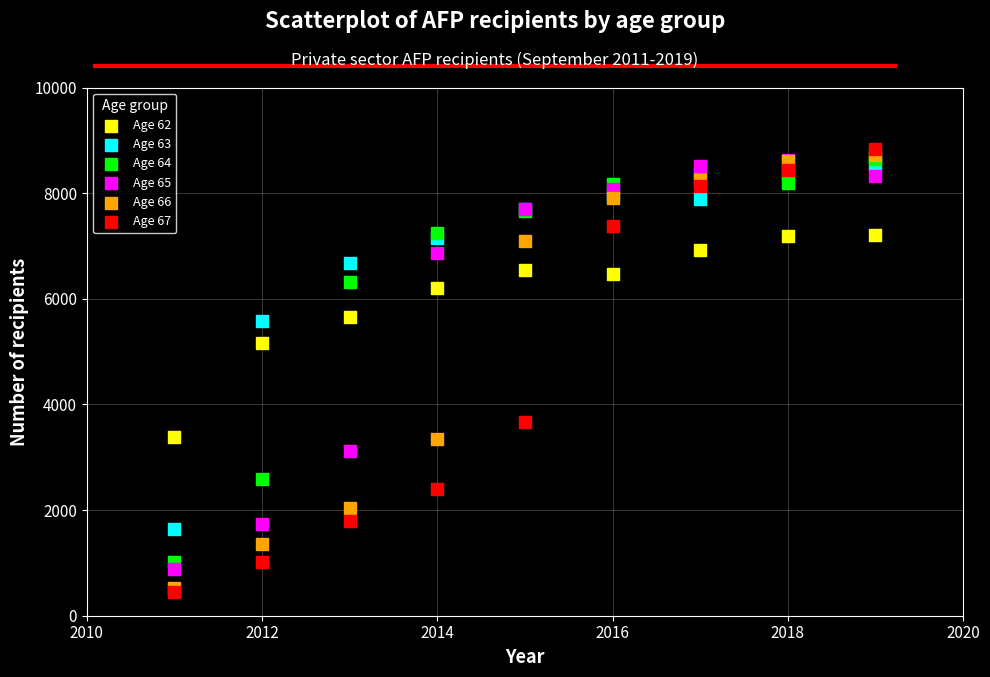

Across all series, what Y value is closest to 4639?

5159